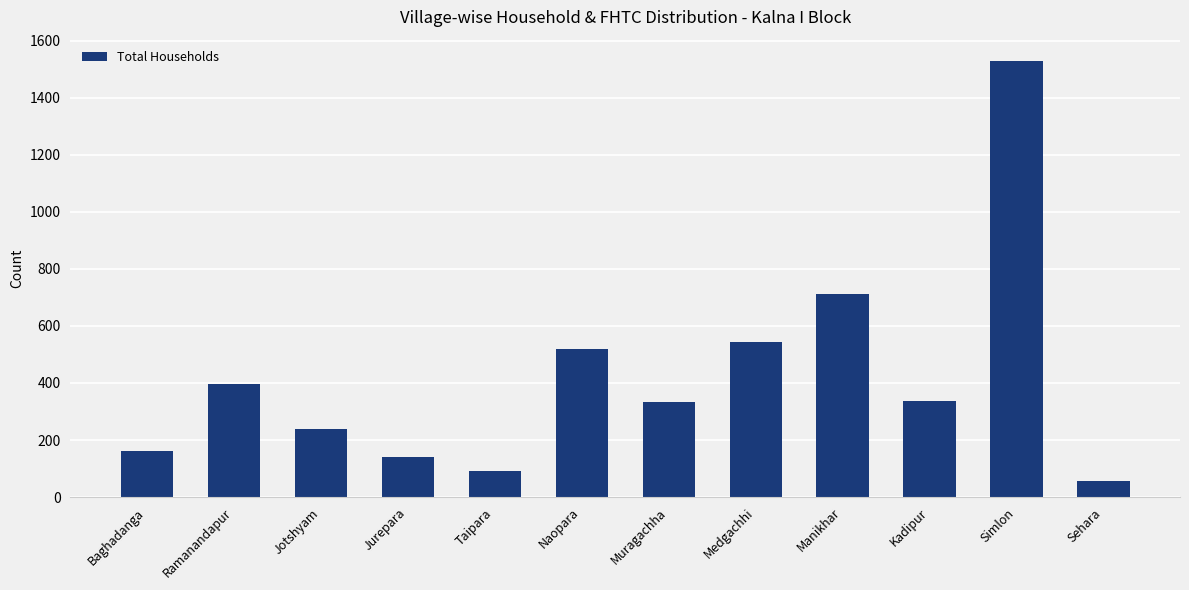

The value at Medgachhi is 542. True or false?

True